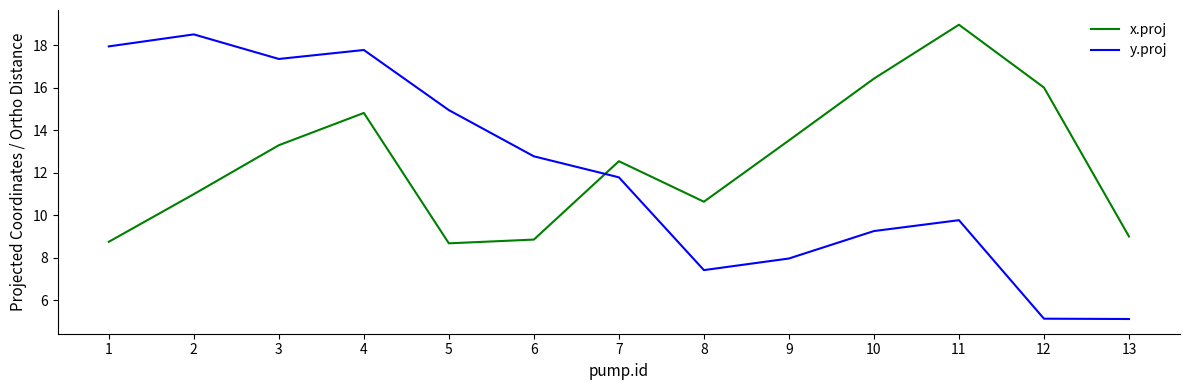

Which category has the highest value across all series?

11